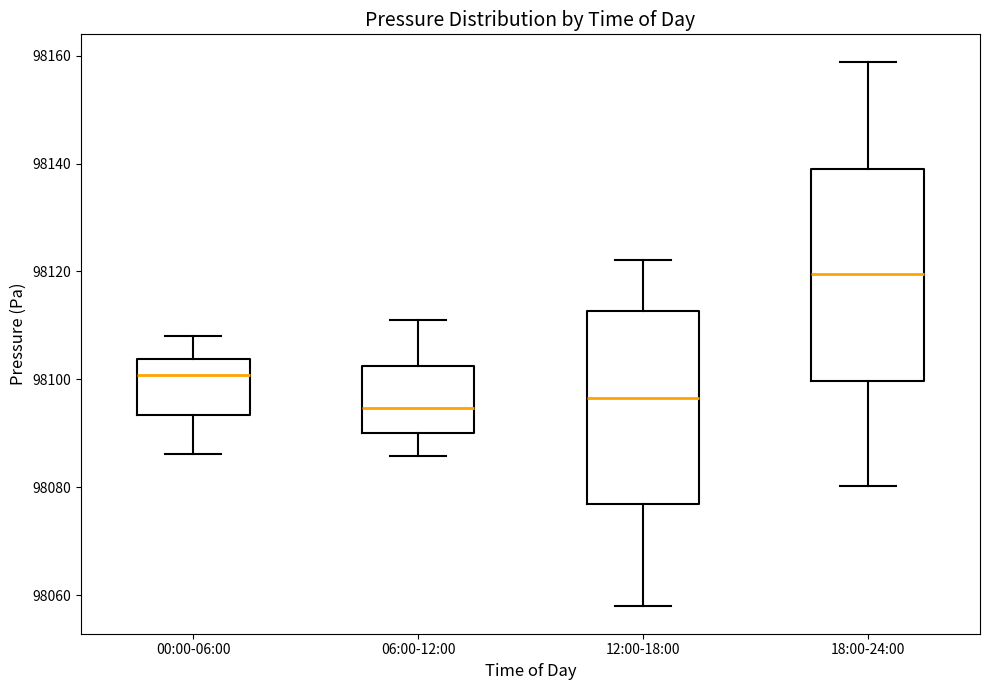

Reading left to right, read every box against the y-axis: the position of its median line, the range the box covers, and the ends of its whiskers. The values are not printed on the chart, so give them approximately, as read against the axis.

00:00-06:00: median 98100, box 98094 to 98104, whiskers 98086 to 98108
06:00-12:00: median 98094, box 98090 to 98102, whiskers 98086 to 98112
12:00-18:00: median 98096, box 98076 to 98112, whiskers 98058 to 98122
18:00-24:00: median 98120, box 98100 to 98138, whiskers 98080 to 98158